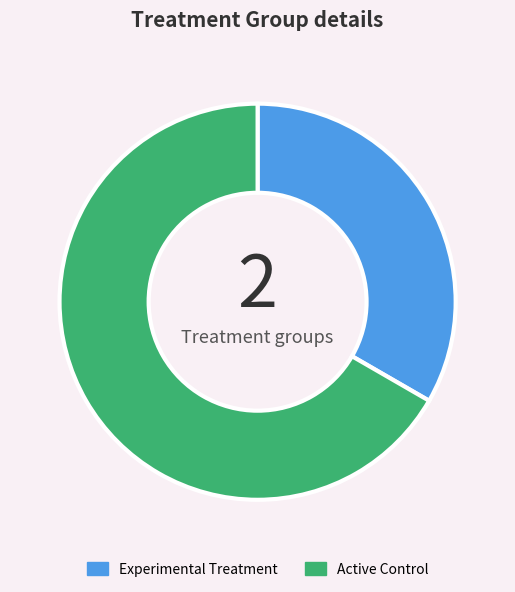

Is there any slice that represents more than half of the pie?

Yes